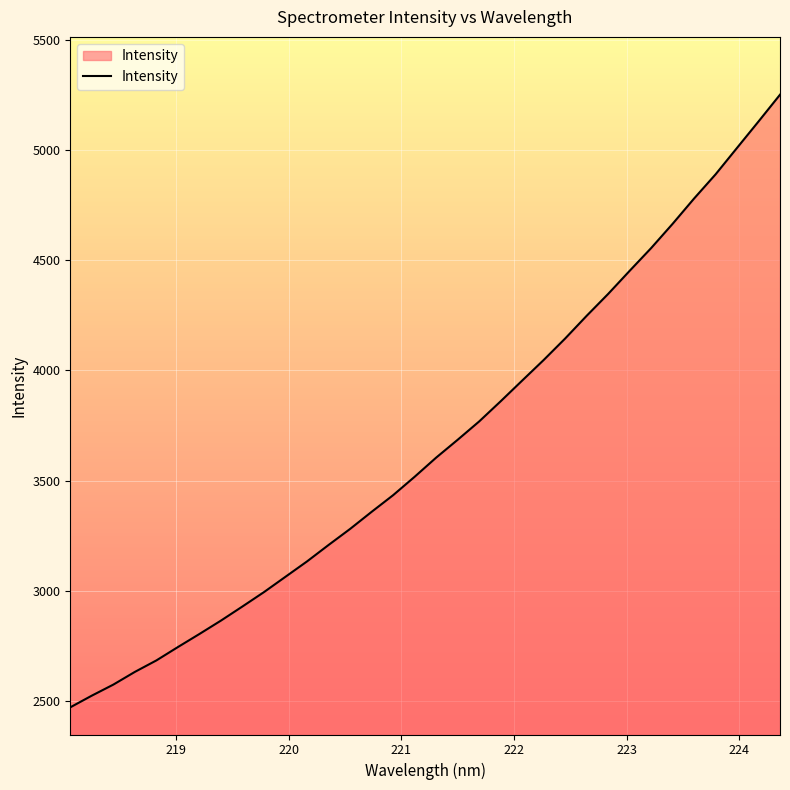

What is the greatest value displayed?

5253.0